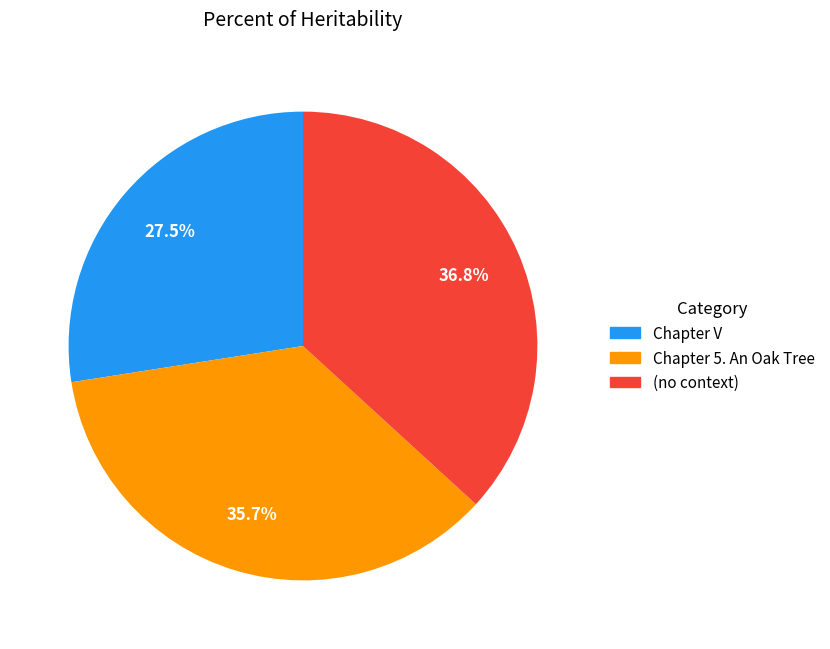

To the nearest percent, what is the difference between the (no context) and Chapter 5. An Oak Tree slice percentages?

1%